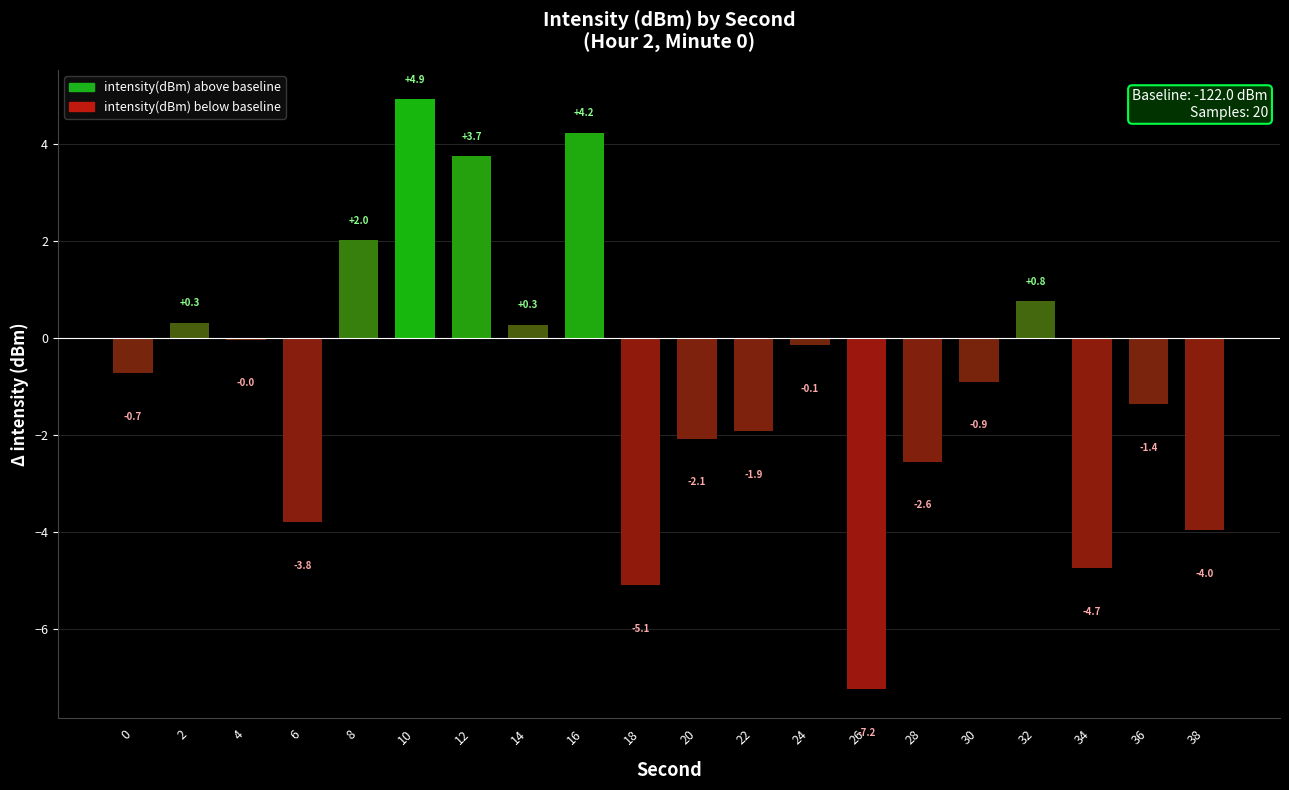

At which label is the value closest to -1?

30